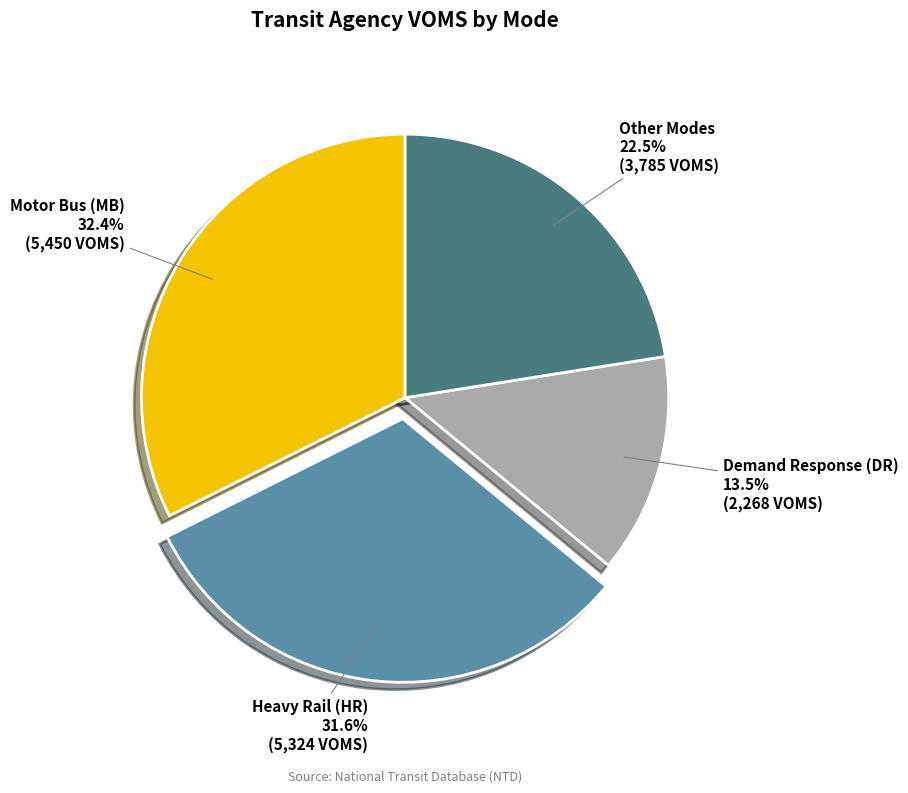

Do Demand Response (DR) and Motor Bus (MB) together represent more than half of the pie?

No